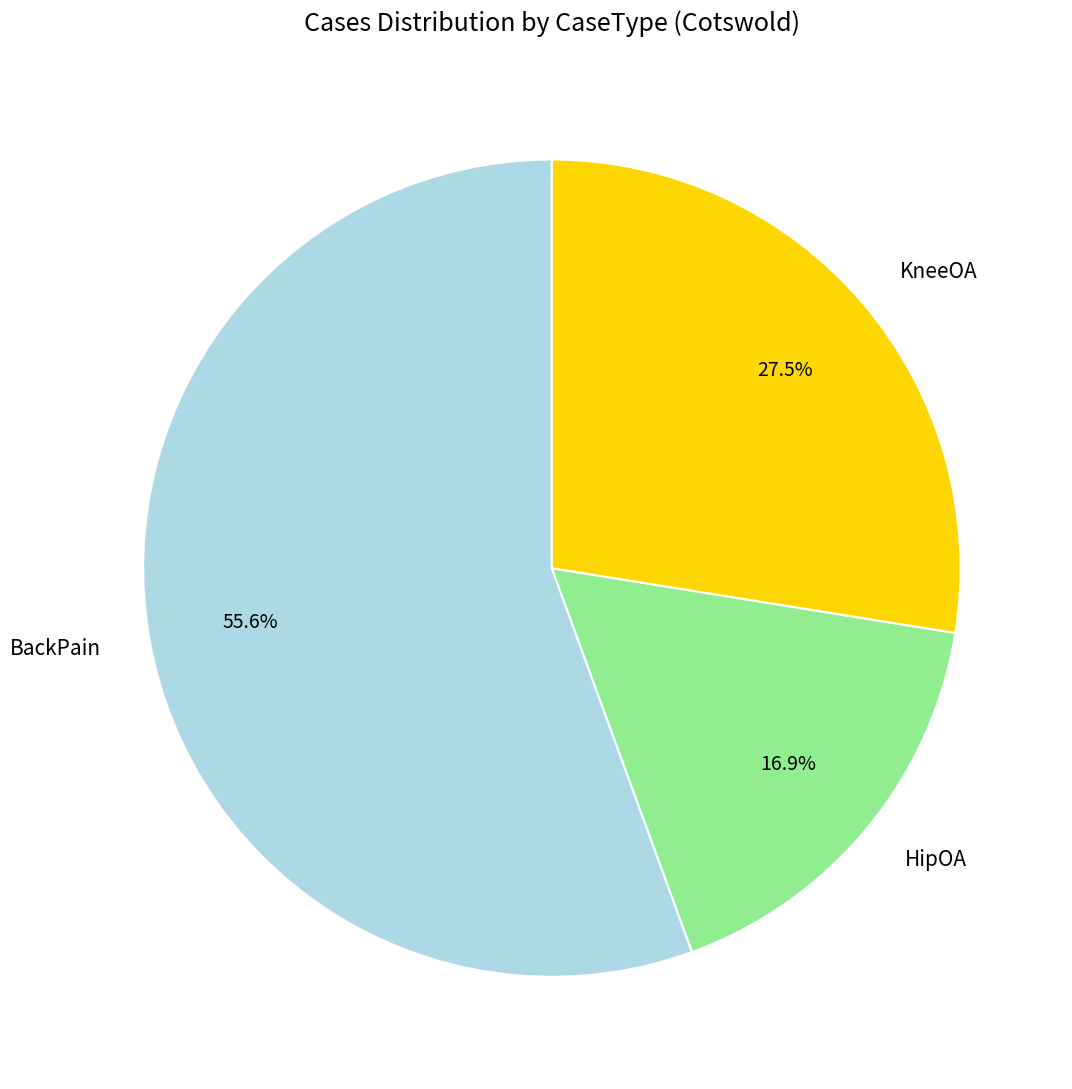

How many segments does this pie chart have?

3